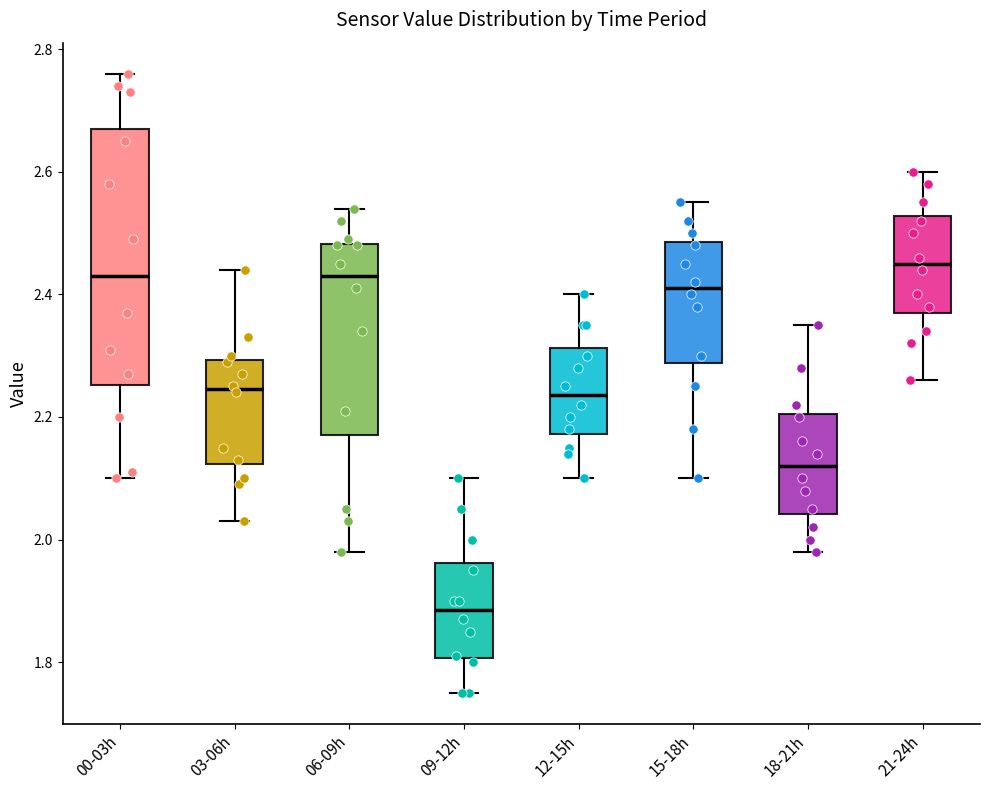

Where is the lower edge of the box for 15-18h on the y-axis? The values are not printed on the chart, so give them approximately, as read against the axis.

2.28